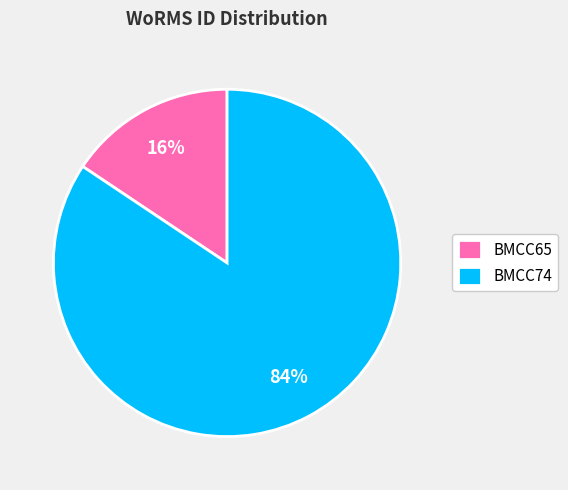

Is there any slice that represents more than half of the pie?

Yes